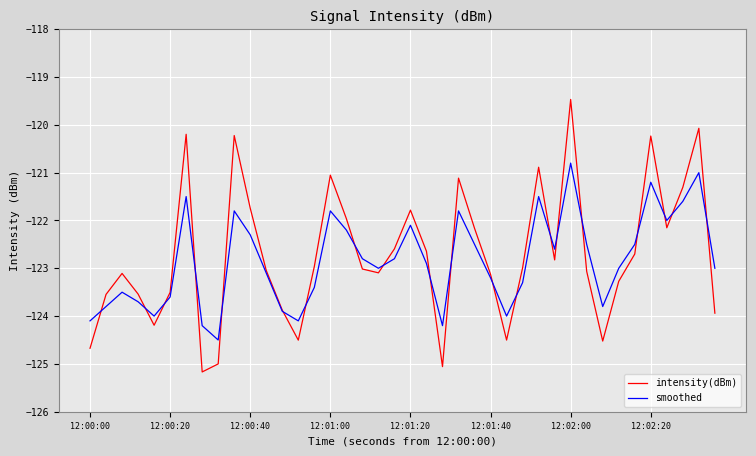

Rank the series by their maximum value, from lowest to highest.

smoothed, intensity(dBm)